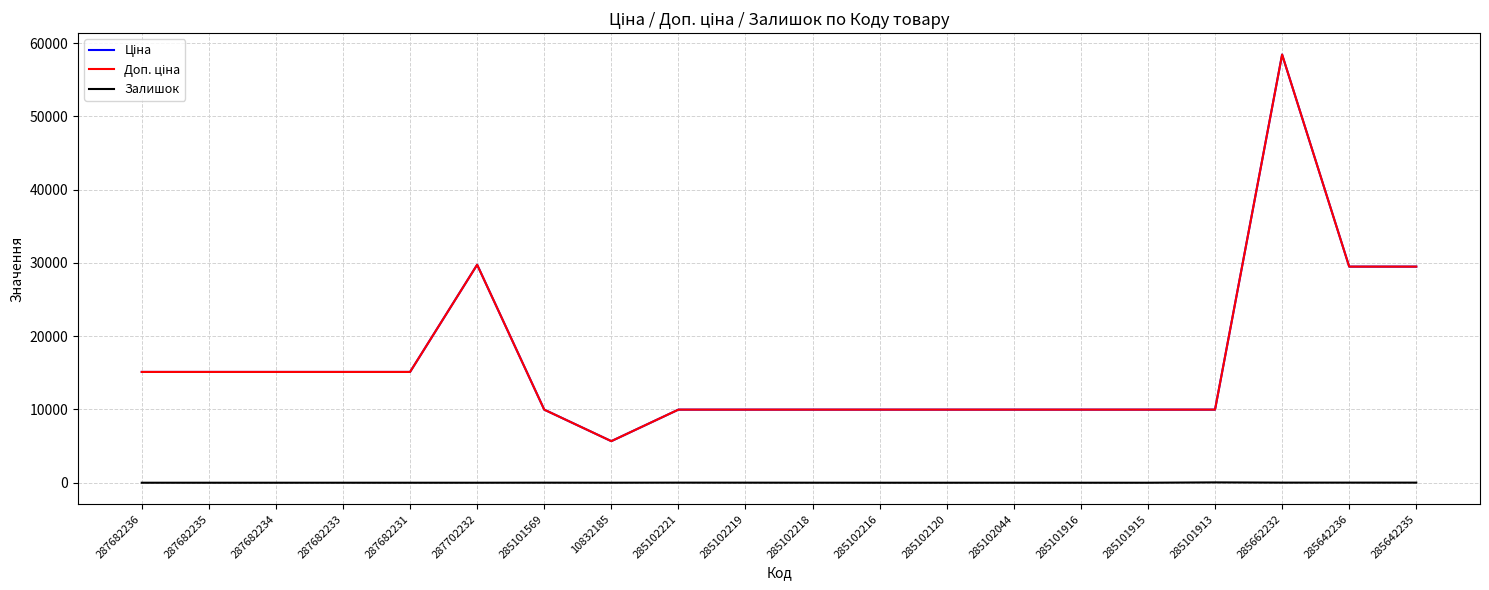

Is this an area chart (filled region under the line)?

No